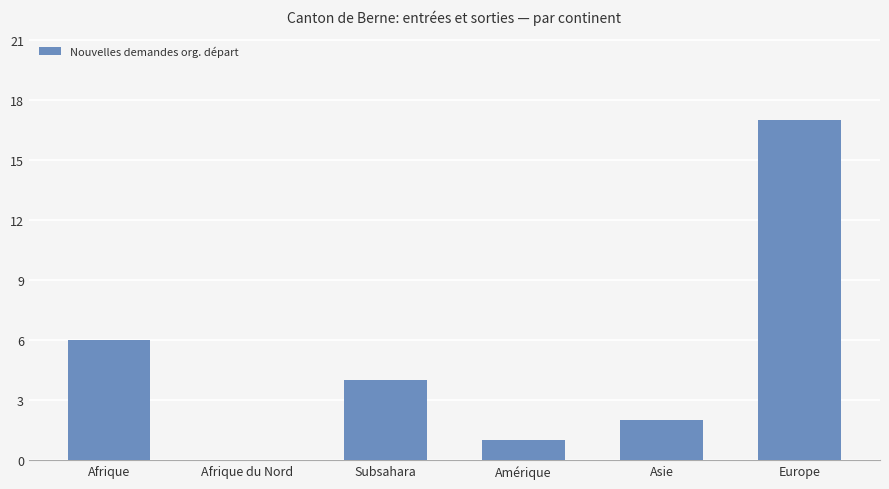

Approximately how many times larger is the value at Amérique compared to Asie?

0.5